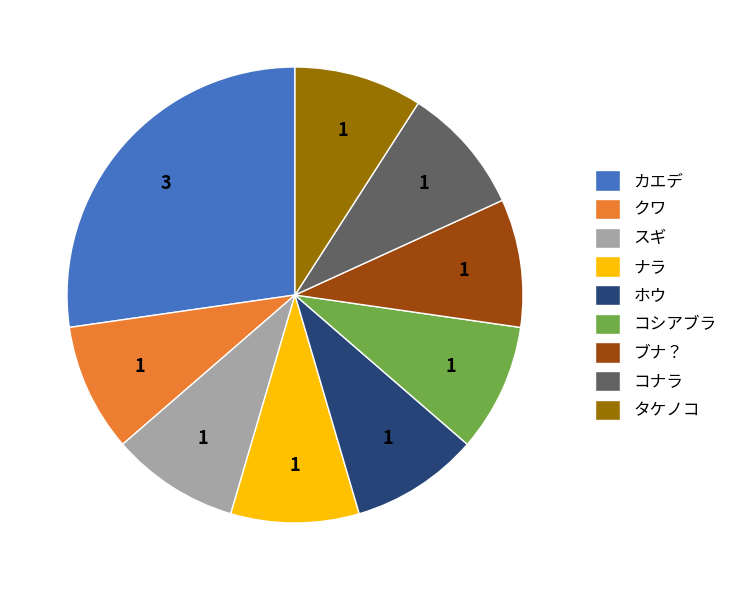

True or false: コナラ accounts for 23% of the total.

False